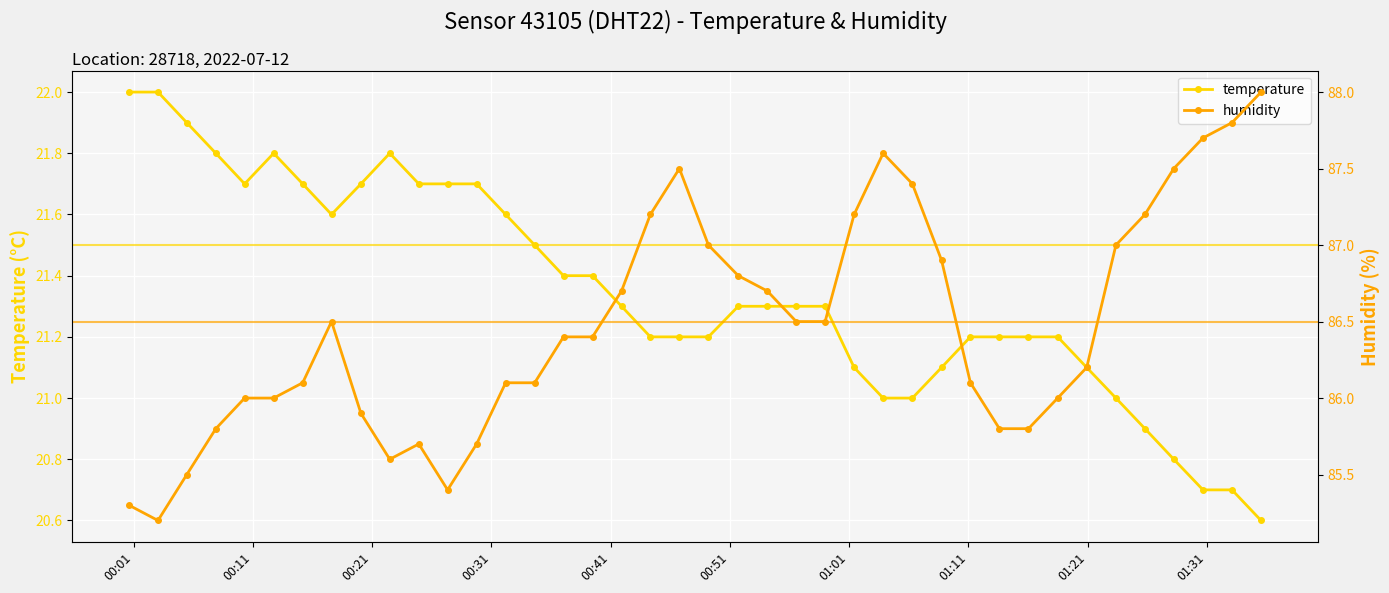

True or false: temperature has more than 1 interior local peaks.

True